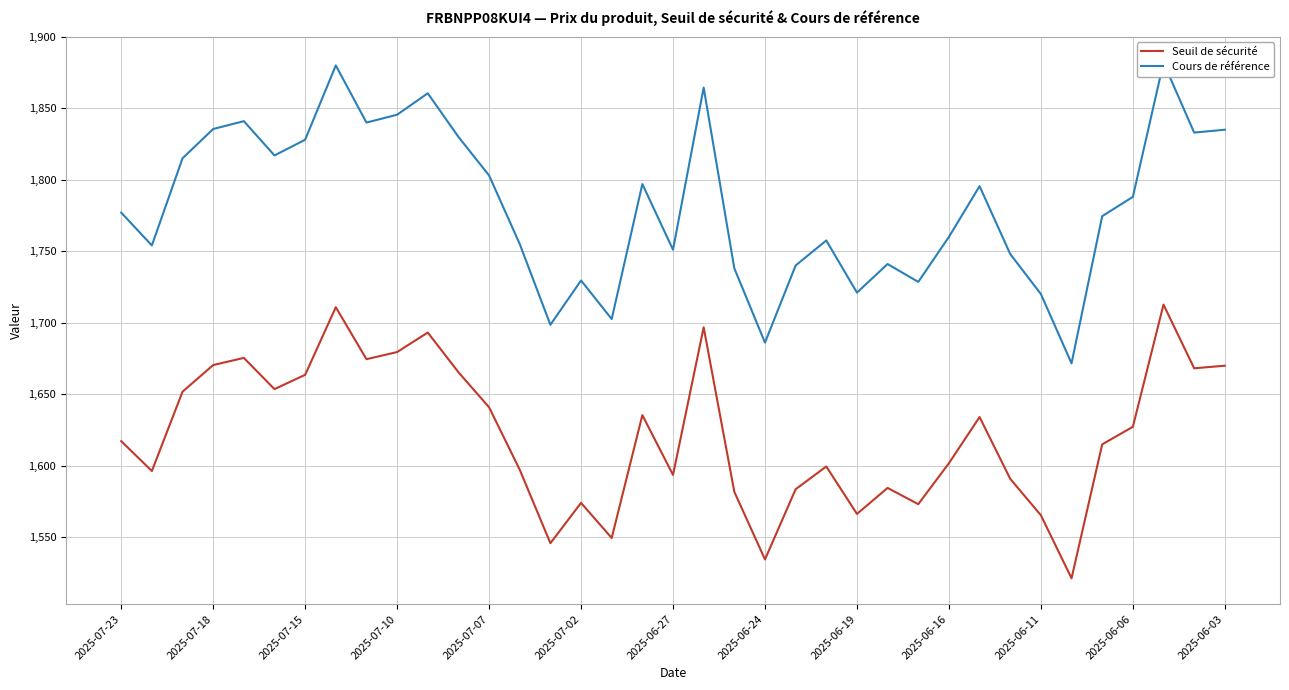

What is the highest value of the Seuil de sécurité series?

1712.6